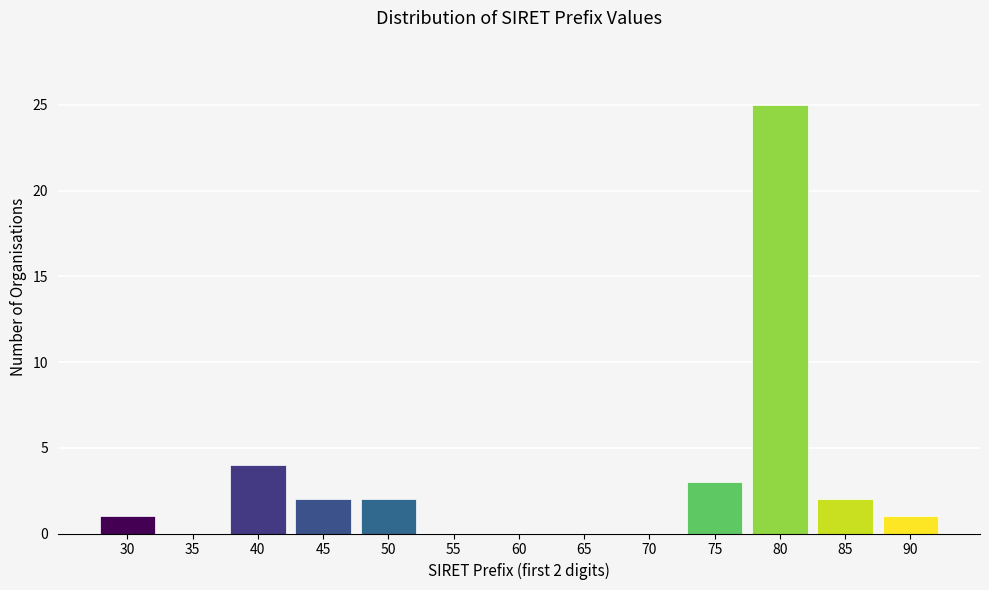

Reading left to right, transcribe all the data shown in this chart.

30=1	35=0	40=4	45=2	50=2	55=0	60=0	65=0	70=0	75=3	80=25	85=2	90=1